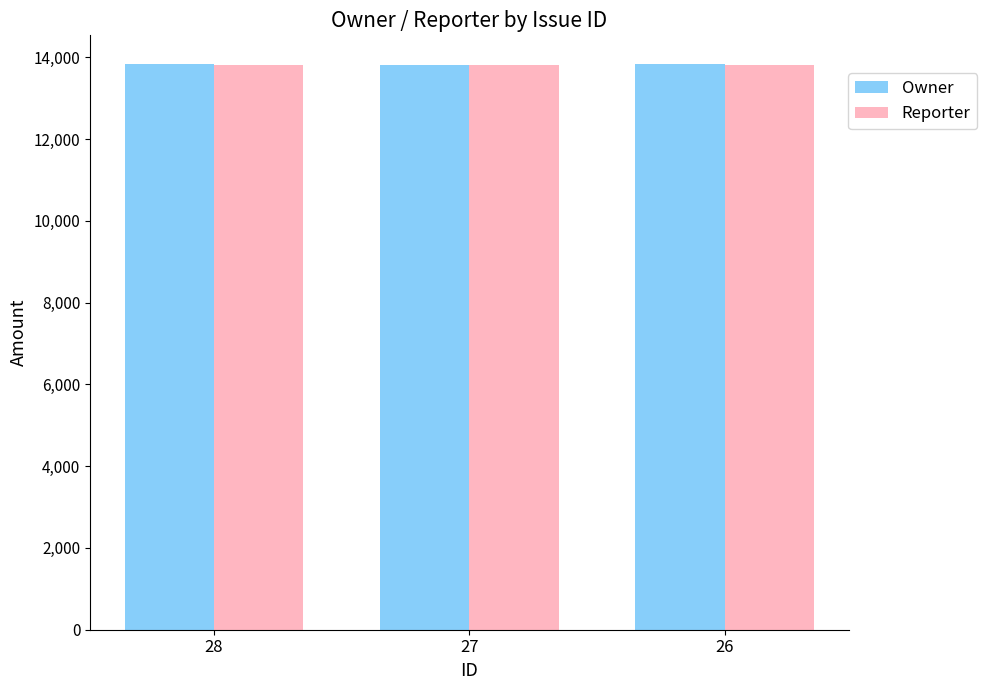

The Reporter series shows 13811 at 26. True or false?

True